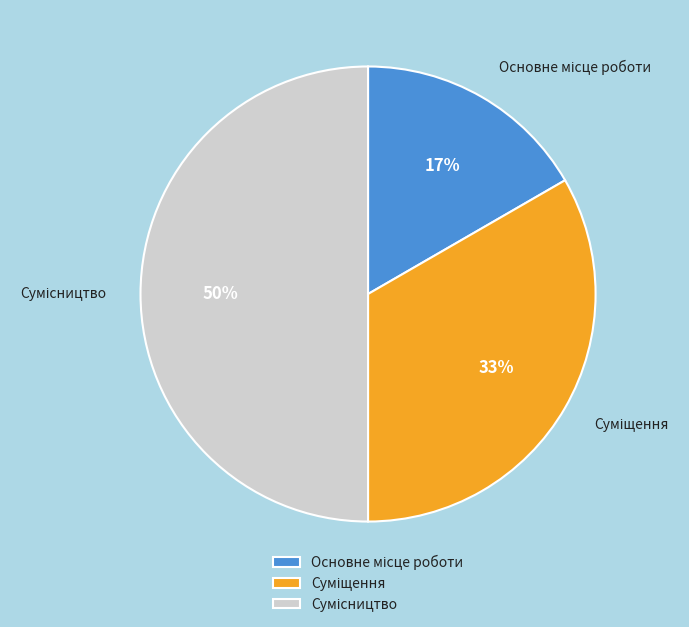

To the nearest percent, what is the difference between the largest and smallest slice percentages?

33%